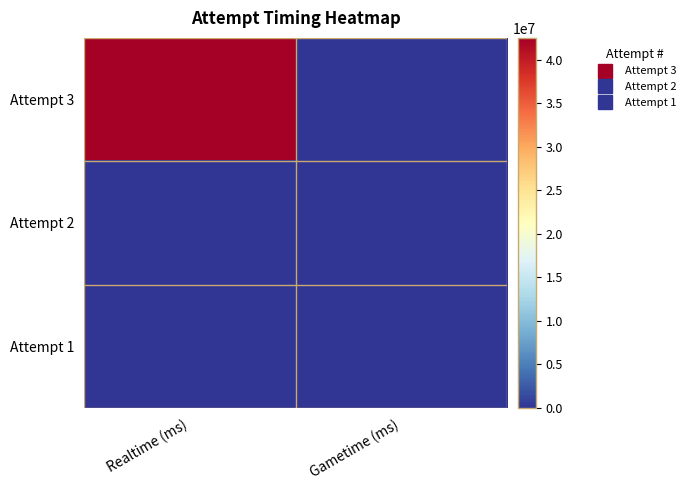

Which label corresponds to the largest value in the chart?

Realtime (ms)